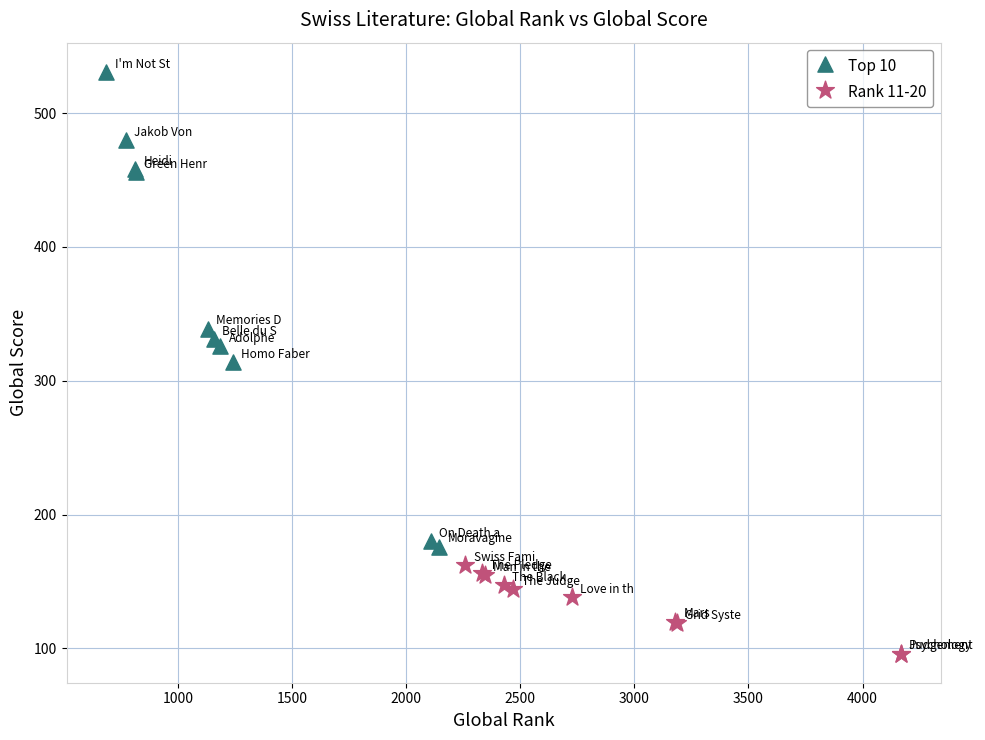

Which series contains the lowest Y value?

Rank 11-20